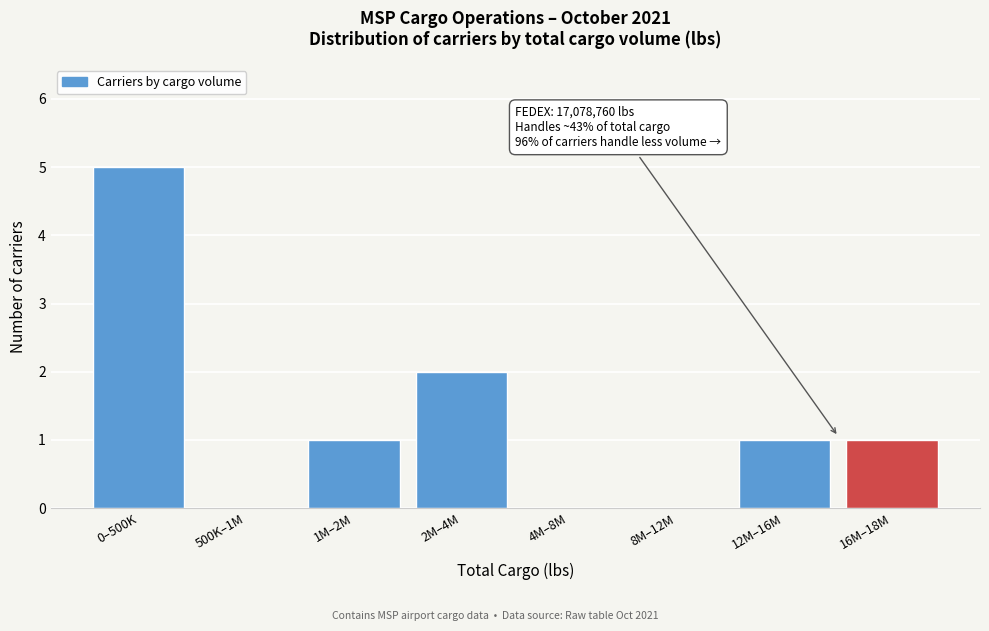

Reading left to right, extract all data points from this chart.

0–500K=5	500K–1M=0	1M–2M=1	2M–4M=2	4M–8M=0	8M–12M=0	12M–16M=1	16M–18M=1